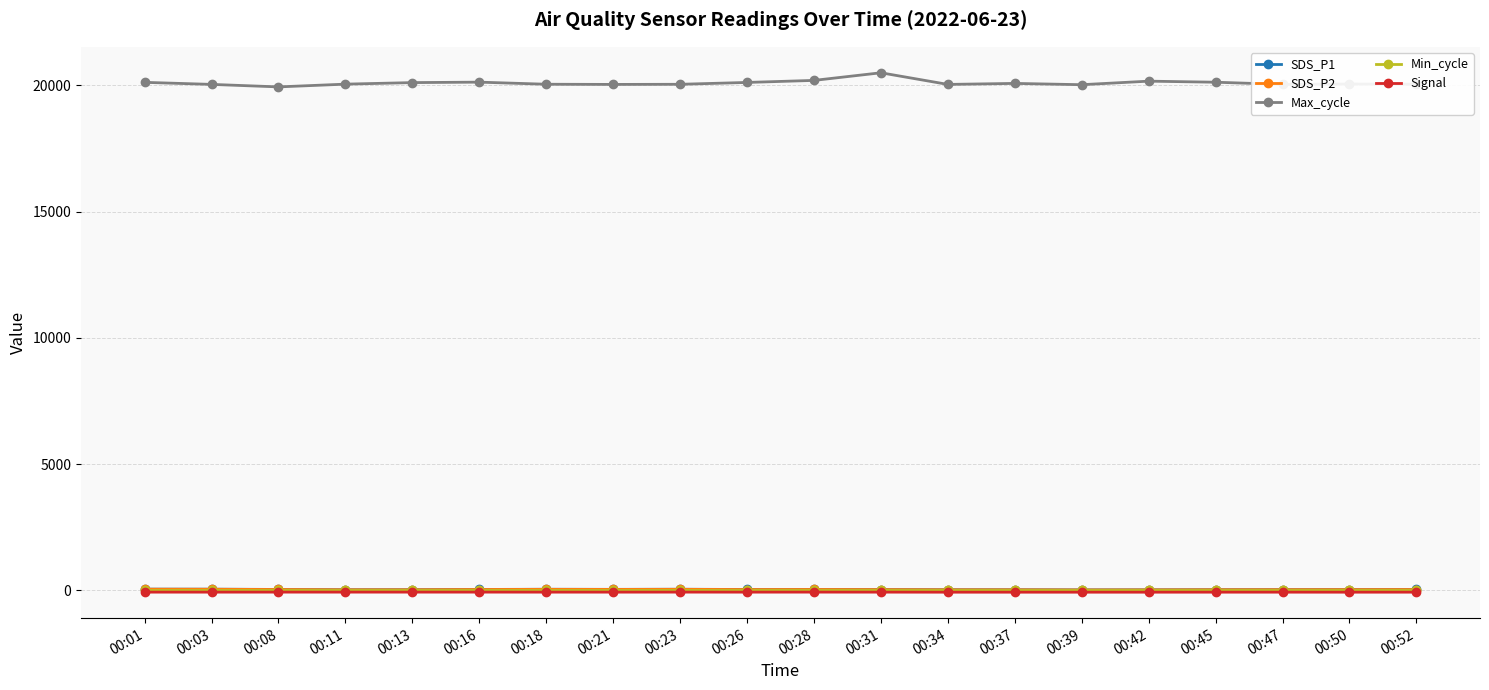

What is the greatest value displayed?

20493.0